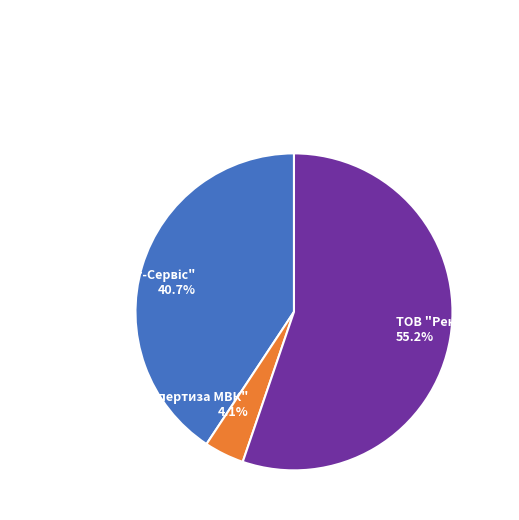

To the nearest percent, what percentage of the pie is ТОВ "Ренобау"?

55%